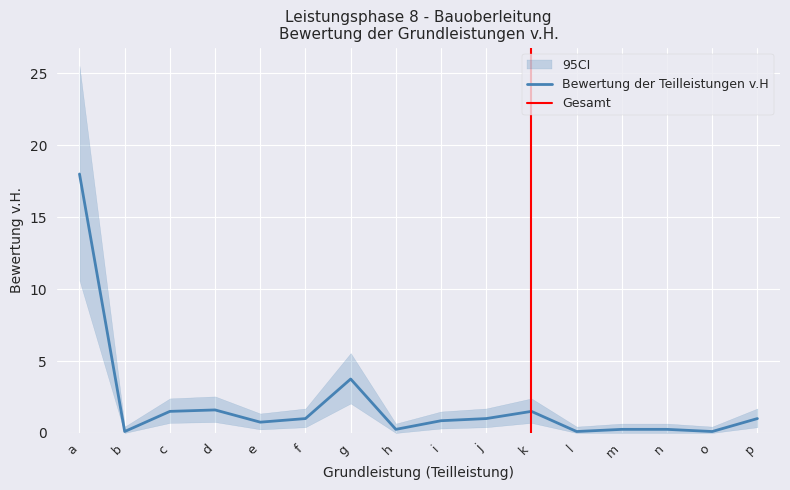

What is the sum of the values at f and c?

2.5